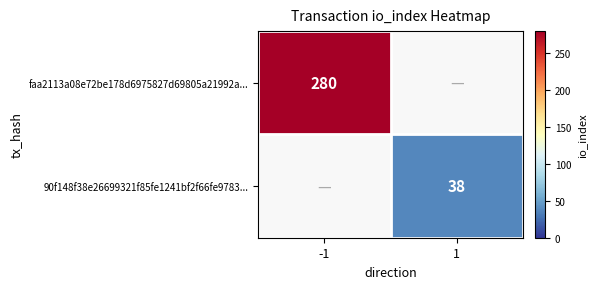

Is the value of faa2113a08e72be178d6975827d69805a21992a... at -1 greater than the value of 90f148f38e26699321f85fe1241bf2f66fe9783... at 1?

Yes